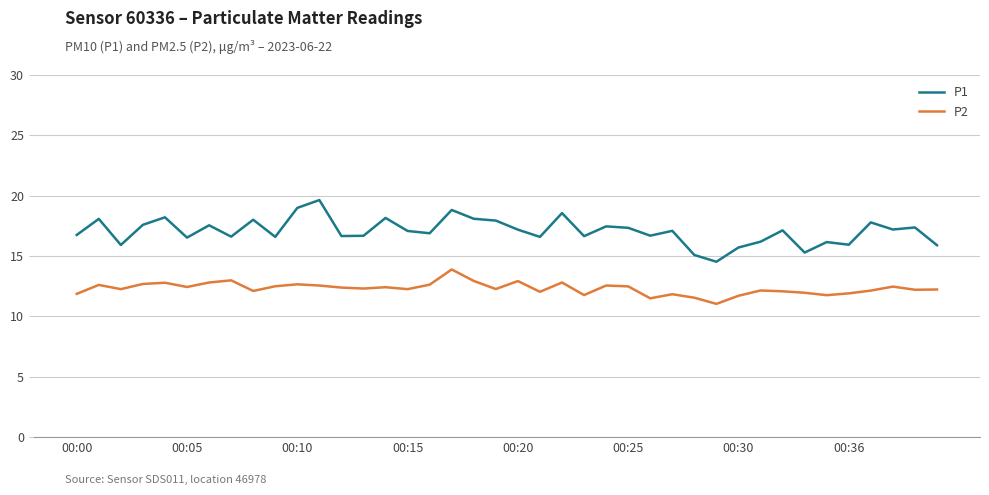

Which series has the largest total across all categories?

P1